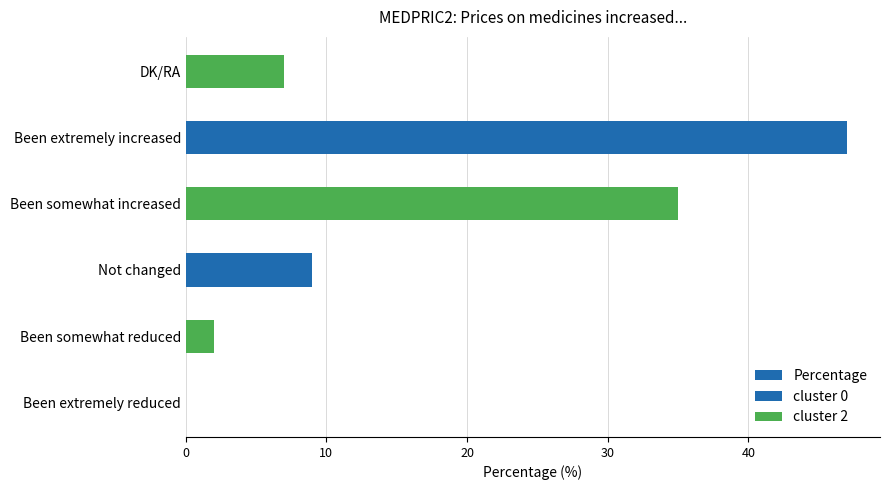

What is the average value?

17